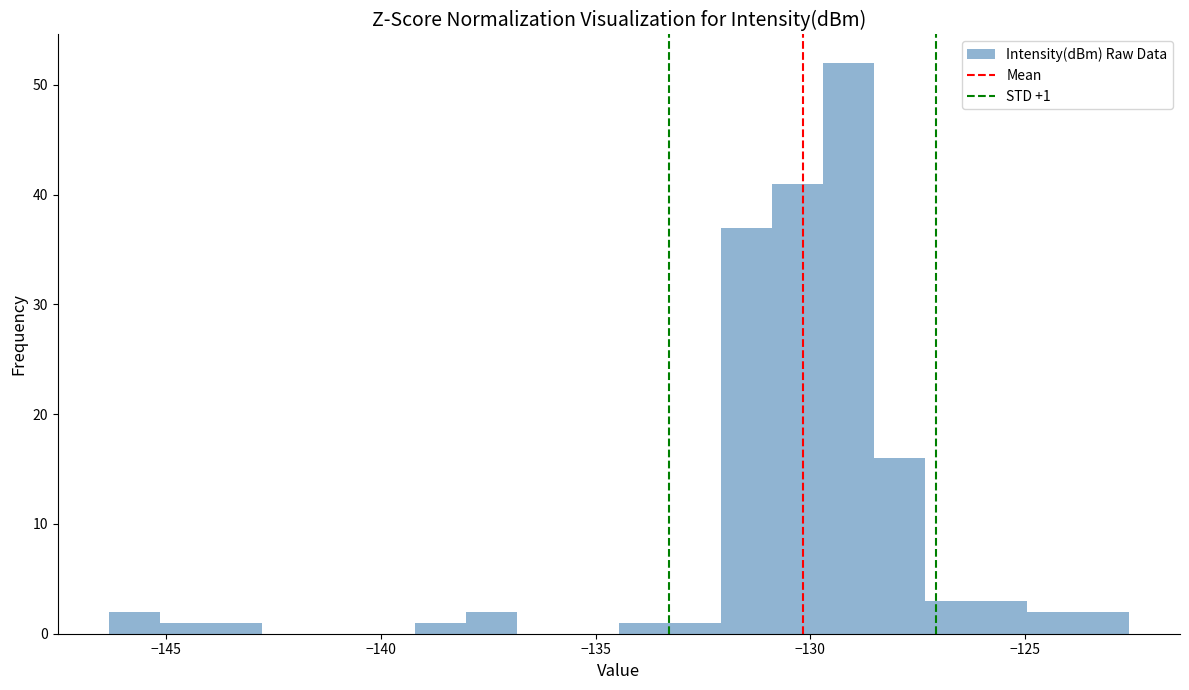

Around what value on the x-axis is the tallest bar? Give the approximate position of its centre, as read against the axis.

-129.0